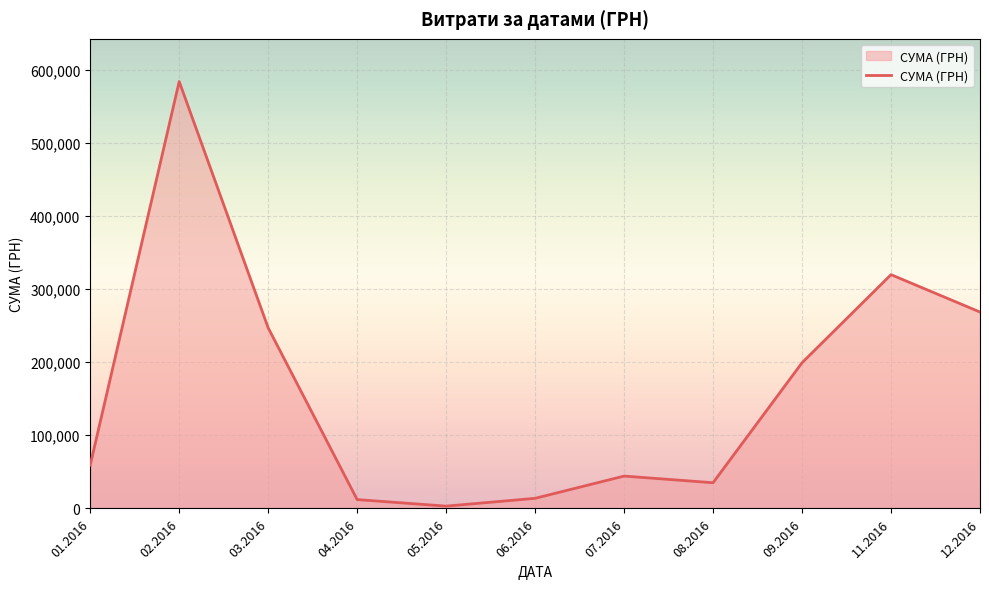

Approximately how many times larger is the value at 07.2016 compared to 09.2016?

0.2